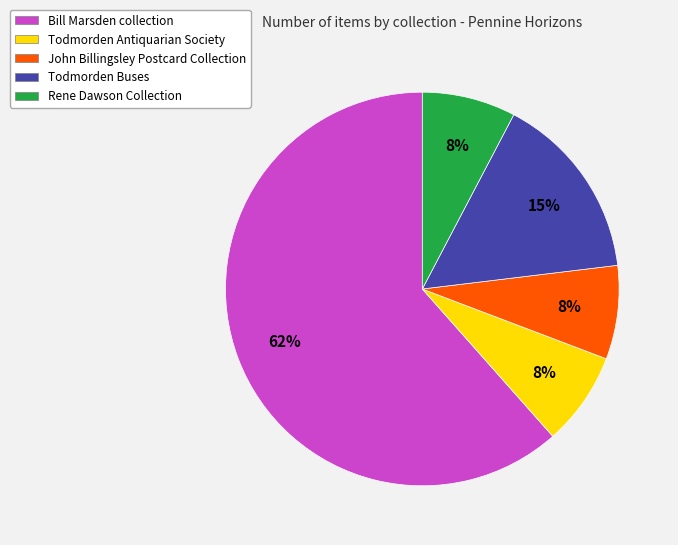

To the nearest percent, what is the combined percentage of Rene Dawson Collection and Todmorden Buses?

23%